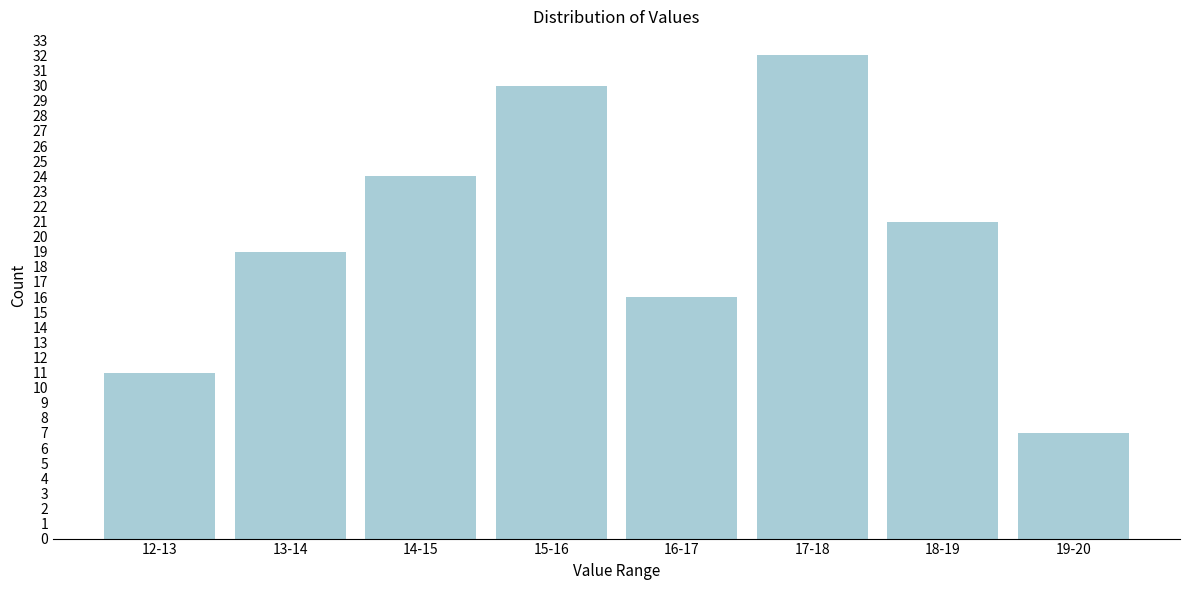

Reading left to right, what are all the values shown in this chart?

11	19	24	30	16	32	21	7